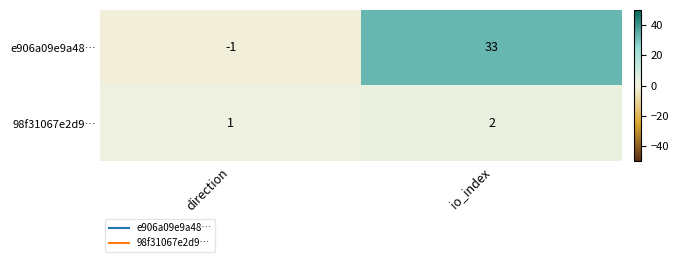

Read the e906a09e9a48… value at io_index, to the nearest 10.

30